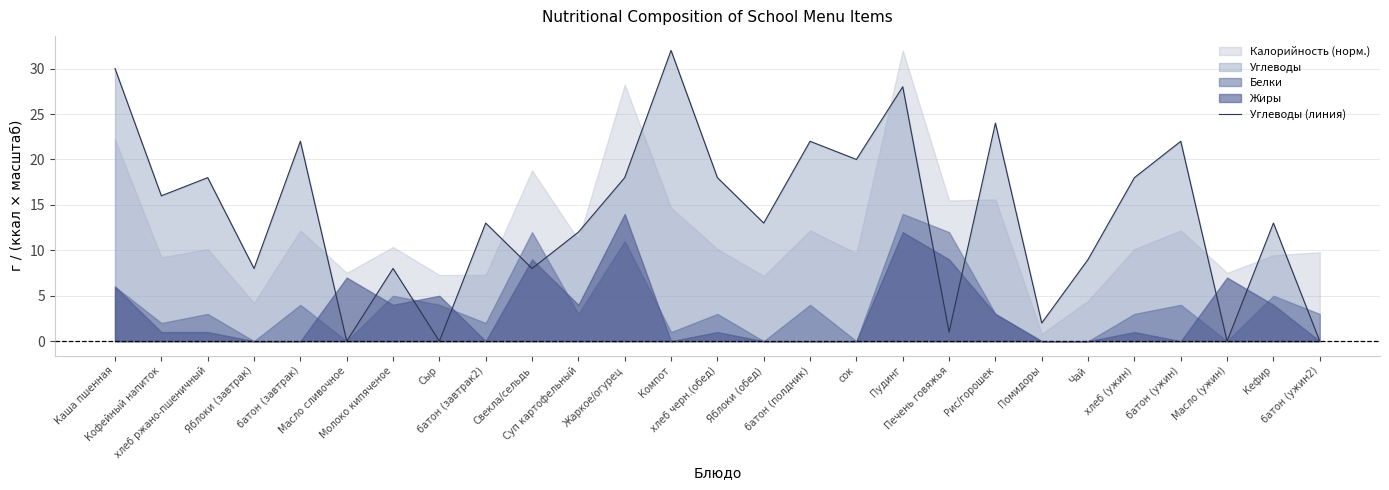

What is the sum of all values?

375